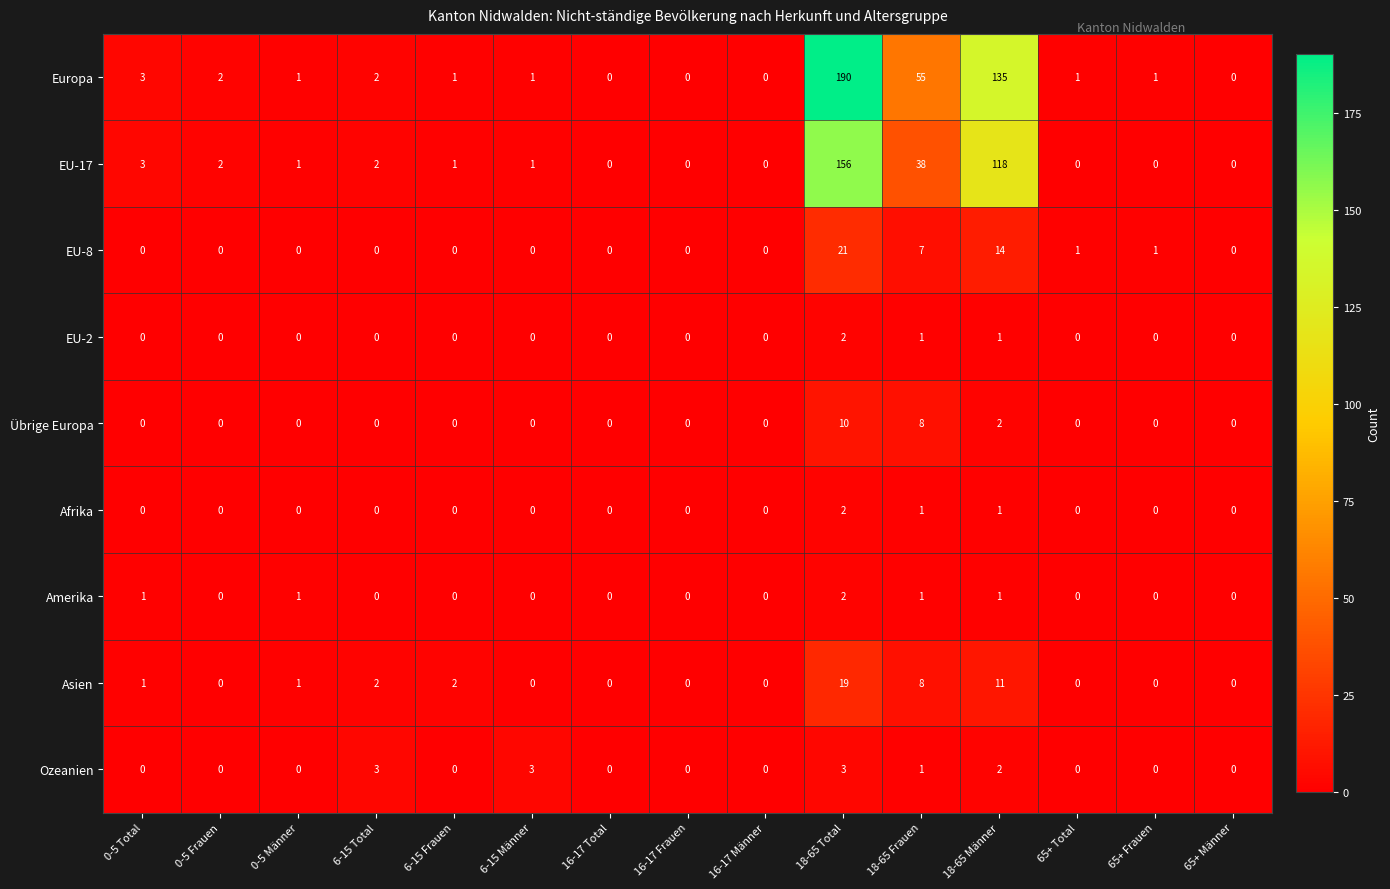

What is the spread (max minus min) of values at 0-5 Männer?

1